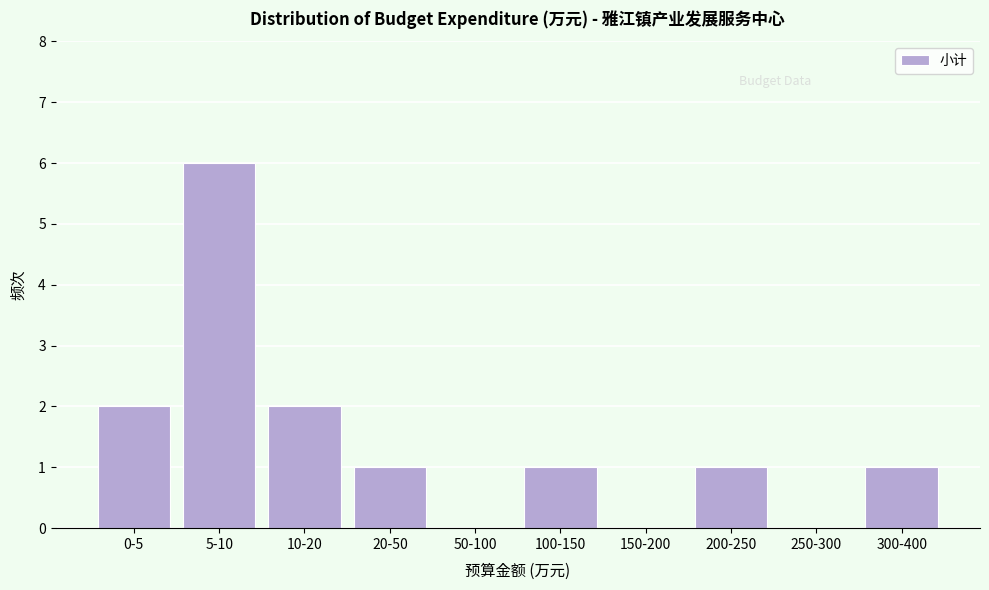

Reading left to right, extract all data points from this chart.

0-5=2	5-10=6	10-20=2	20-50=1	50-100=0	100-150=1	150-200=0	200-250=1	250-300=0	300-400=1